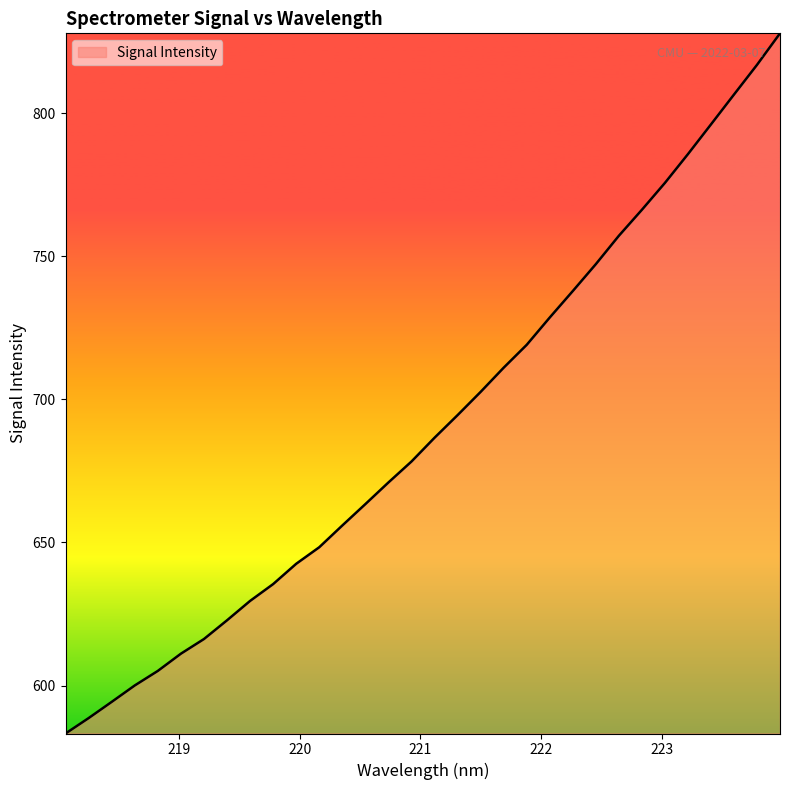

What is the maximum value shown in the chart?

827.9